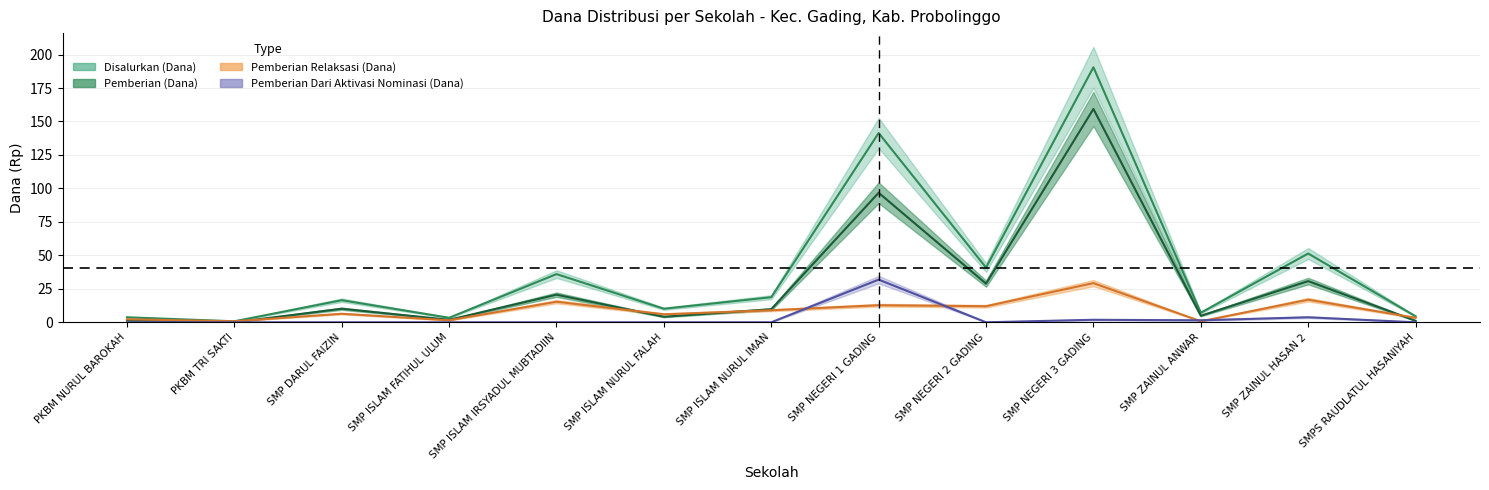

True or false: Pemberian (Dana) has a value of 1.9 at SMP ISLAM FATIHUL ULUM.

True